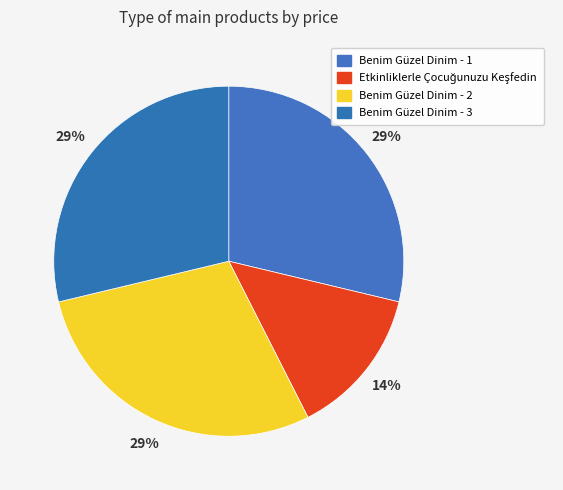

What percentage is the Etkinliklerle Çocuğunuzu Keşfedin slice, to the nearest percent?

14%